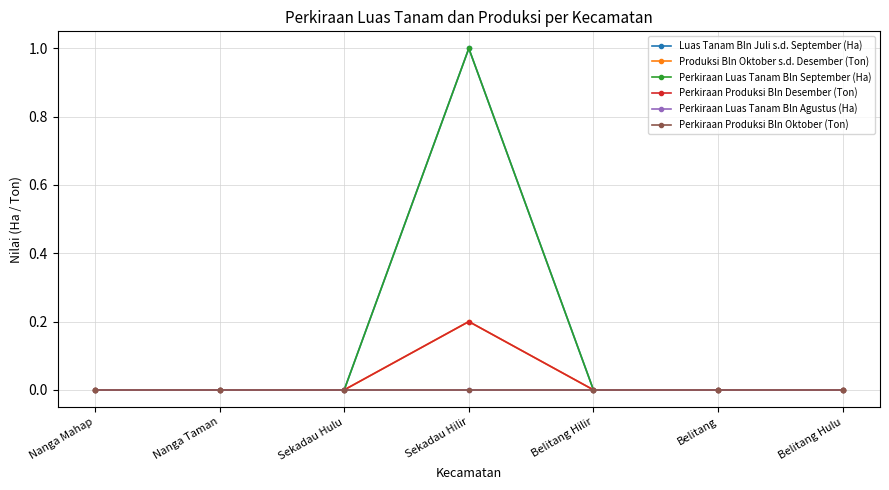

Does the chart have visible grid lines?

Yes